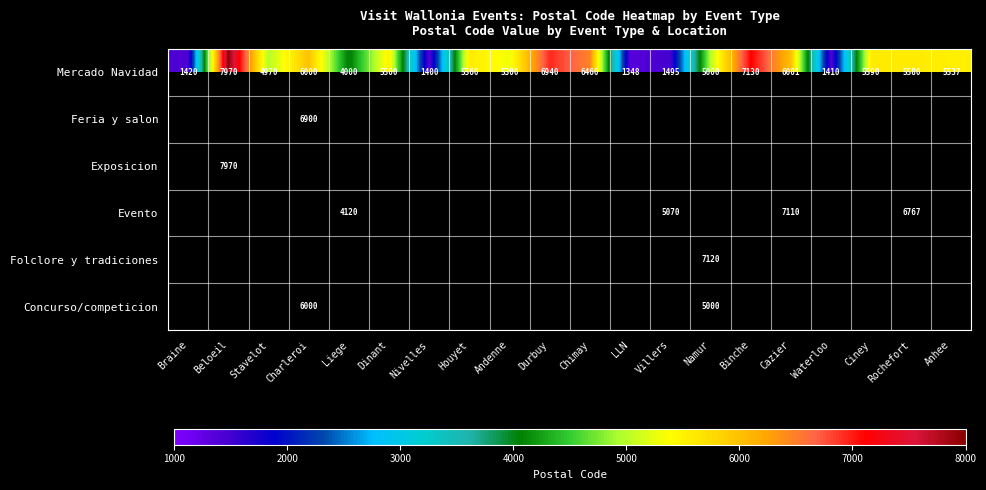

List the labels in order of Mercado Navidad value, smallest first.

LLN, Nivelles, Waterloo, Braine, Villers, Liege, Stavelot, Namur, Andenne, Dinant, Anhee, Houyet, Rochefort, Ciney, Charleroi, Cazier, Chimay, Durbuy, Binche, Beloeil